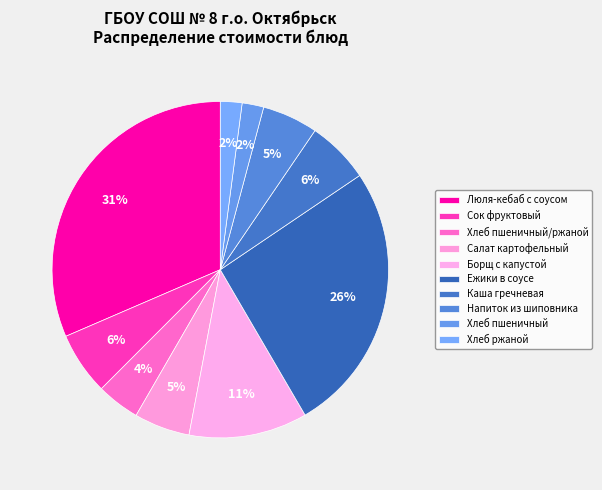

What is the ratio of the value at Ежики в соусе to the value at Хлеб ржаной?

12.5